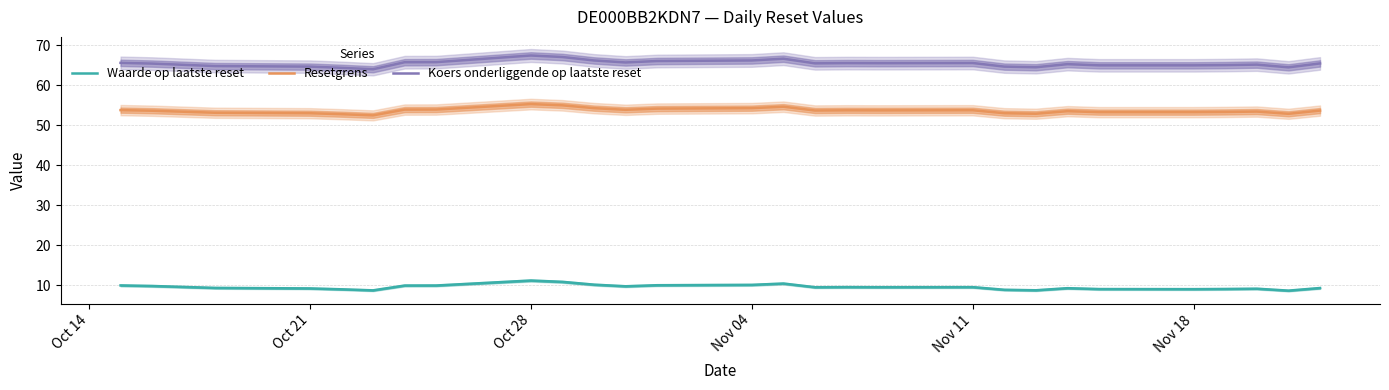

How many values in the Waarde op laatste reset series are below 9?

4